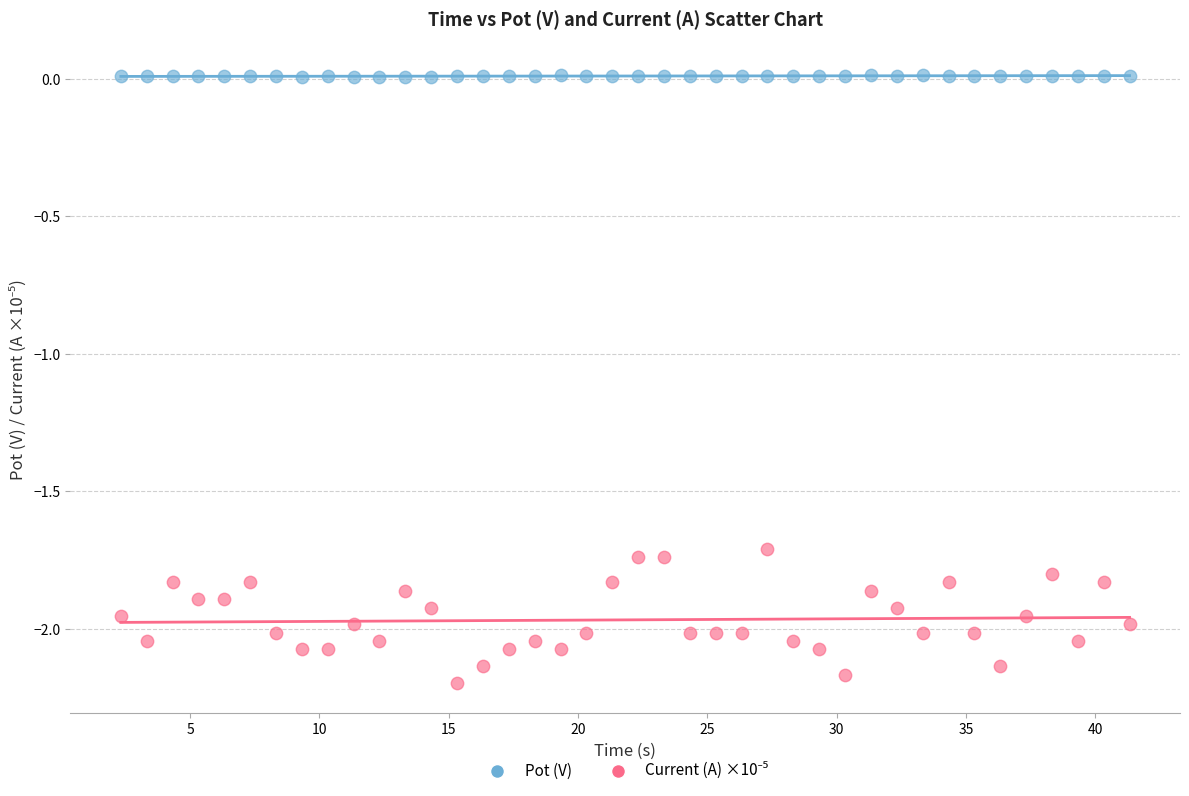

Which series contains the highest Y value?

Pot (V)